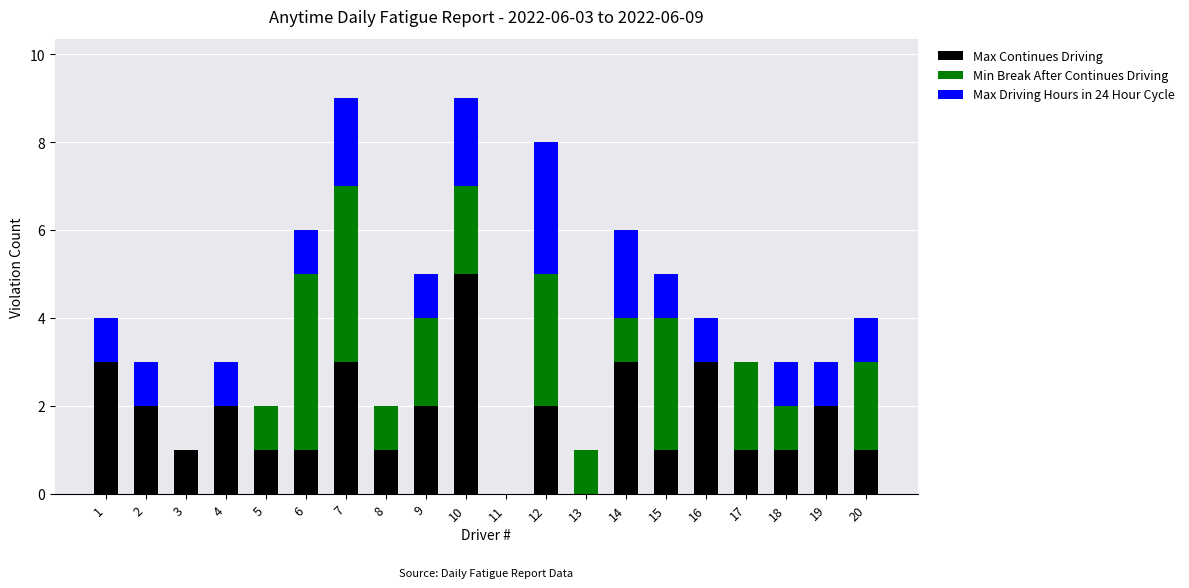

Which category has the highest value in the Max Continues Driving series?

10